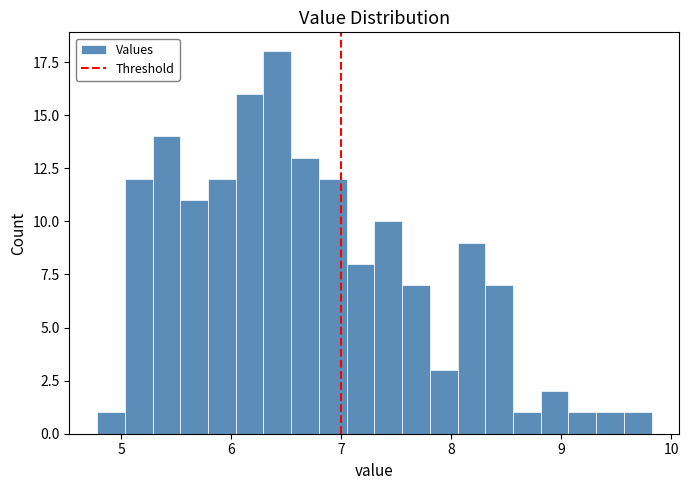

Around what value on the x-axis is the tallest bar? Give the approximate position of its centre, as read against the axis.

6.4